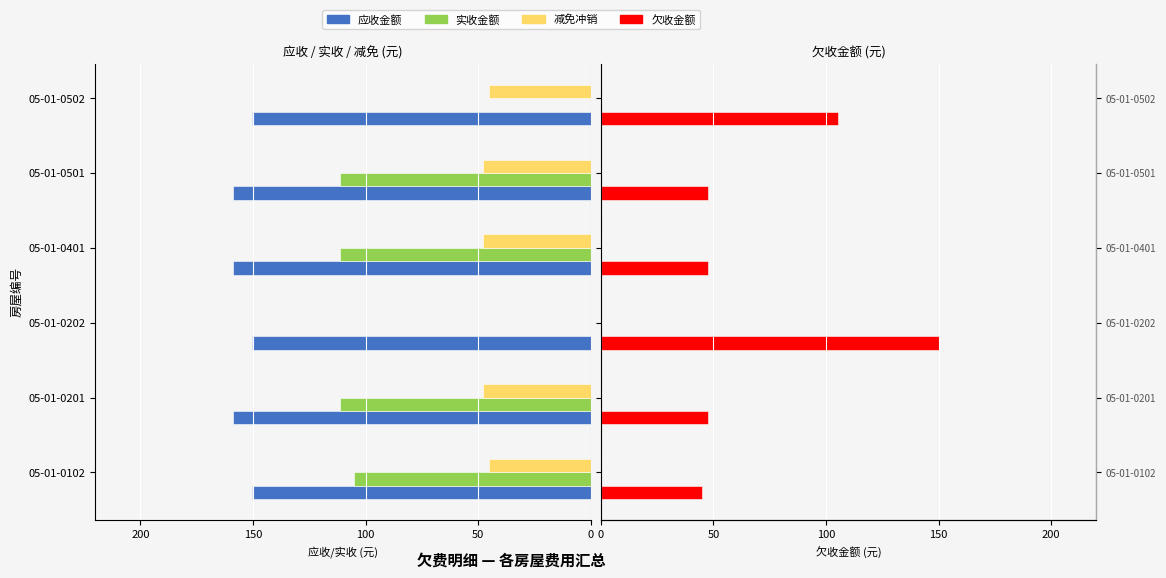

What position from the right is 100?

4